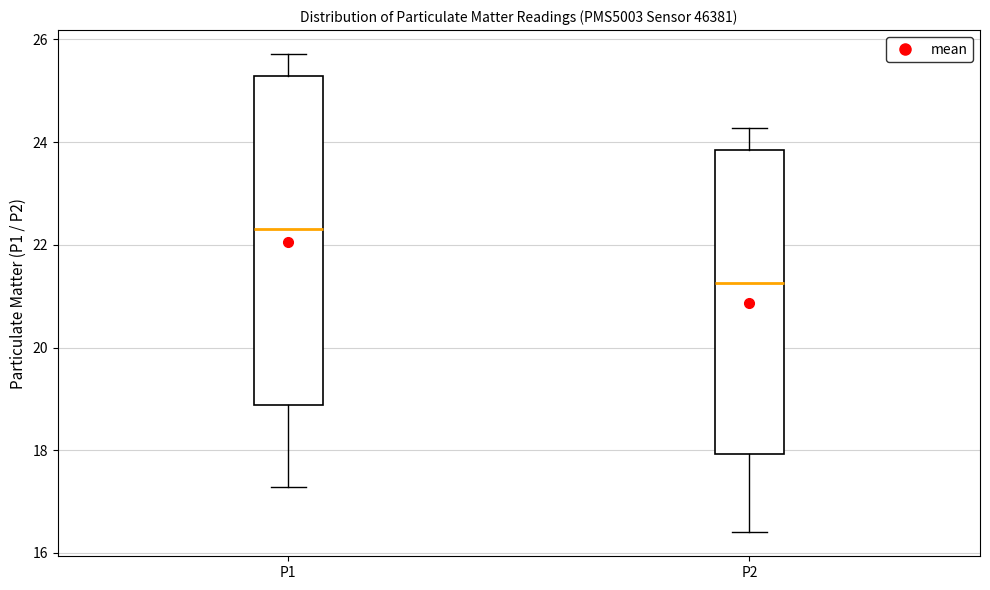

Comparing the boxes themselves (not the whiskers), which one is the tallest?

P1